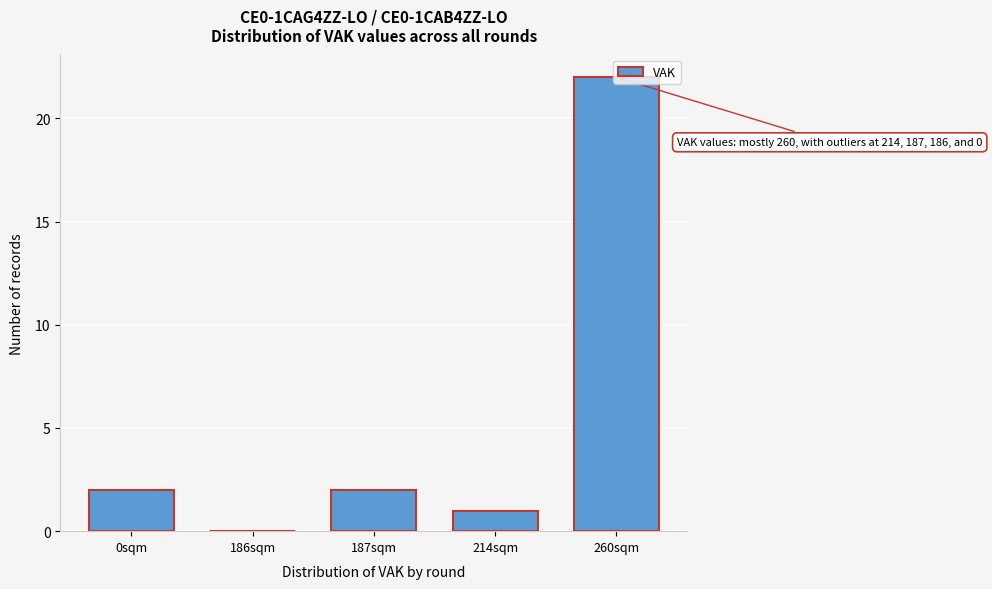

At which category does the chart reach its peak across all series?

260sqm